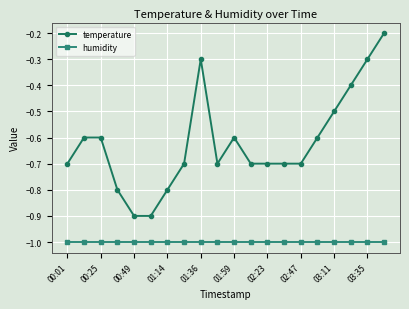

Does the chart have visible grid lines?

Yes